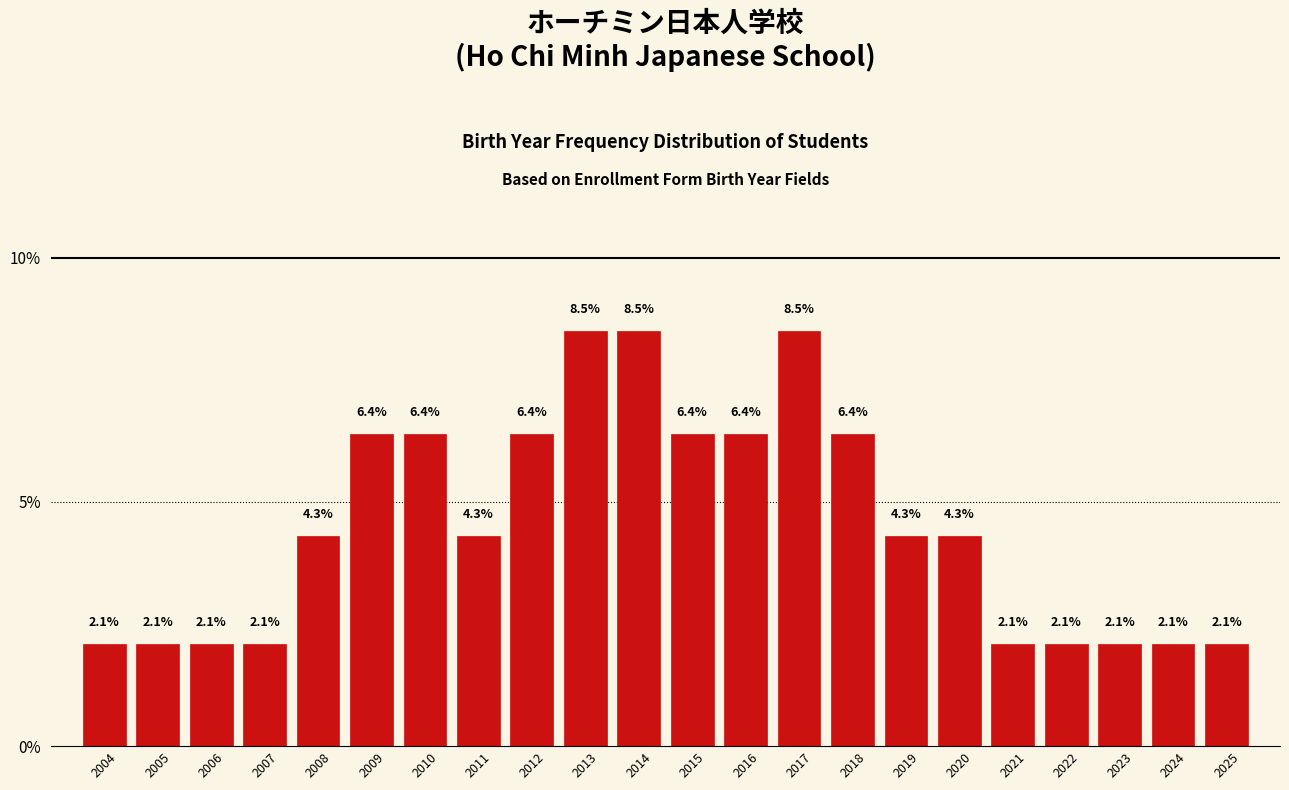

Reading right to left, extract all data points from this chart.

2025=2.1	2024=2.1	2023=2.1	2022=2.1	2021=2.1	2020=4.3	2019=4.3	2018=6.4	2017=8.5	2016=6.4	2015=6.4	2014=8.5	2013=8.5	2012=6.4	2011=4.3	2010=6.4	2009=6.4	2008=4.3	2007=2.1	2006=2.1	2005=2.1	2004=2.1